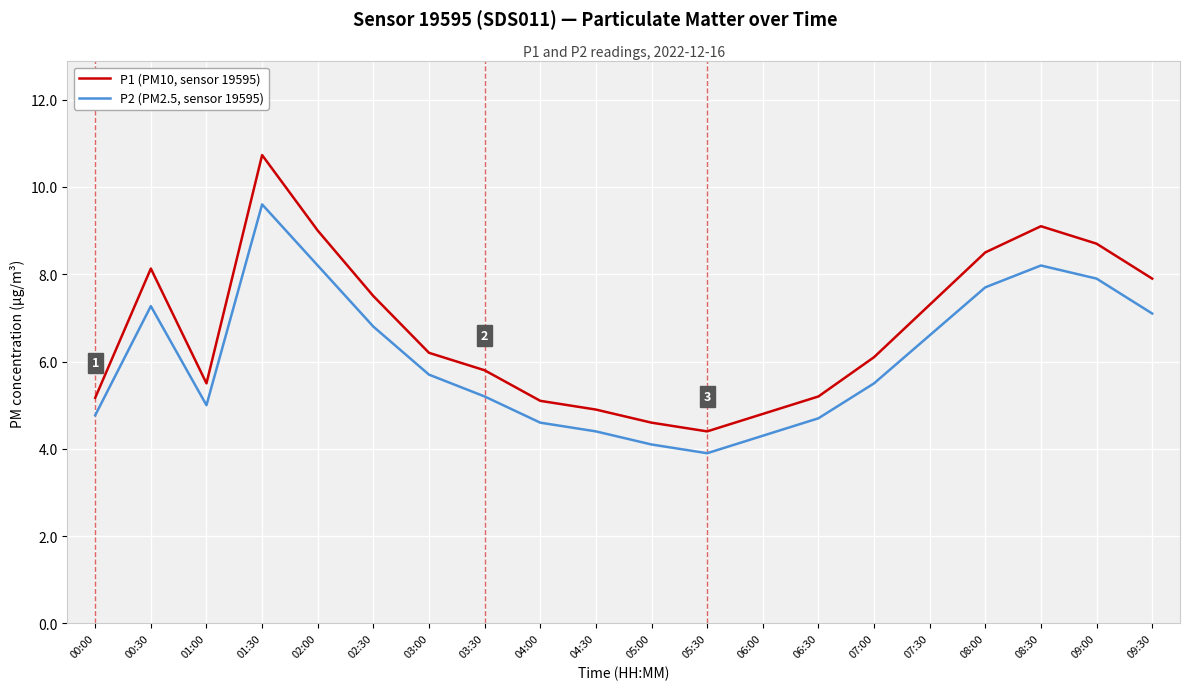

What position from the left is 02:00?

5